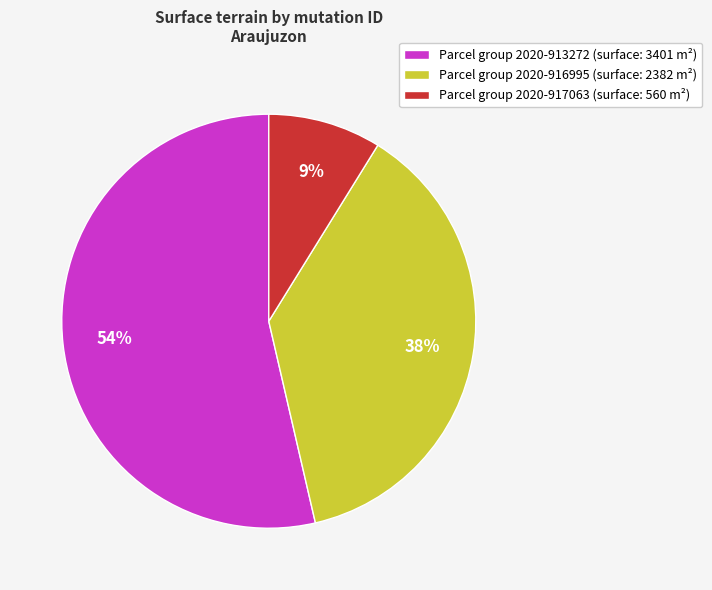

The Parcel group 2020-913272 (surface: 3401 m²) slice represents 67% of the pie. True or false?

False